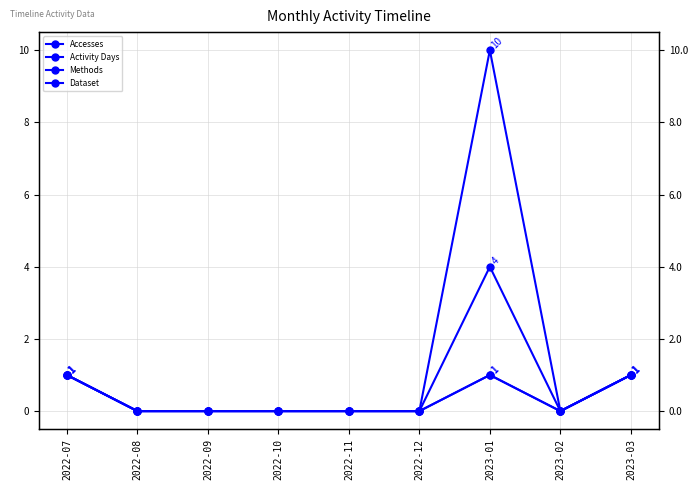

True or false: Activity Days and Accesses cross at least once.

False